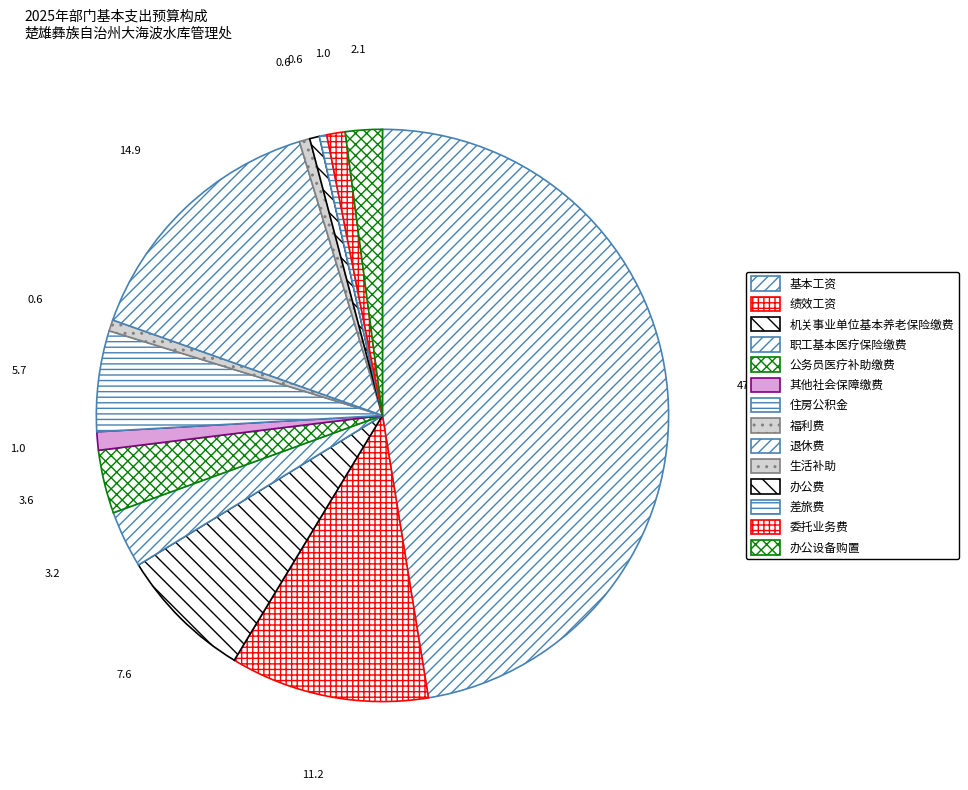

Does 福利费 represent more than half of the total?

No